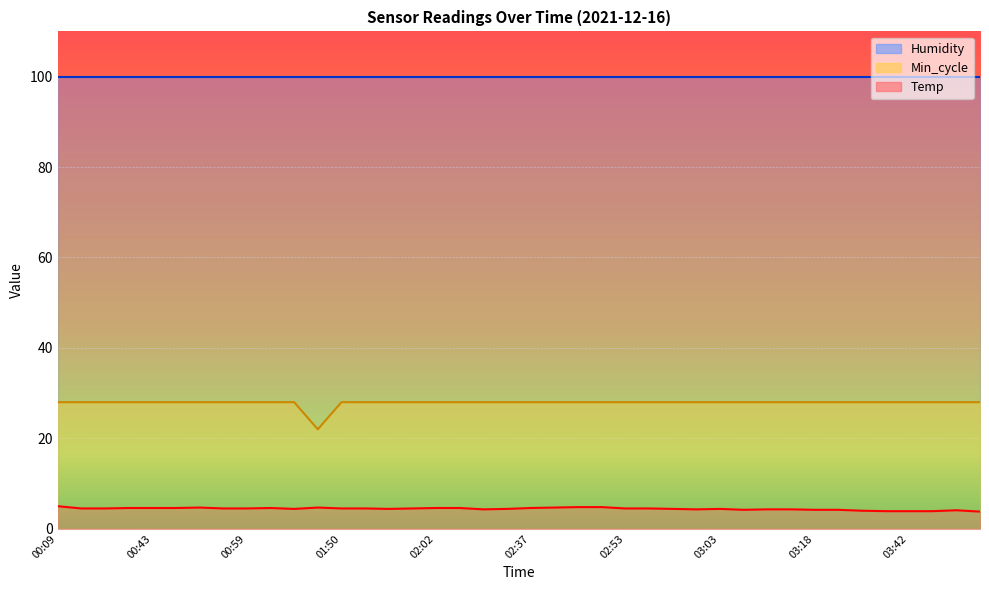

True or false: Min_cycle has more than 2 interior local peaks.

False